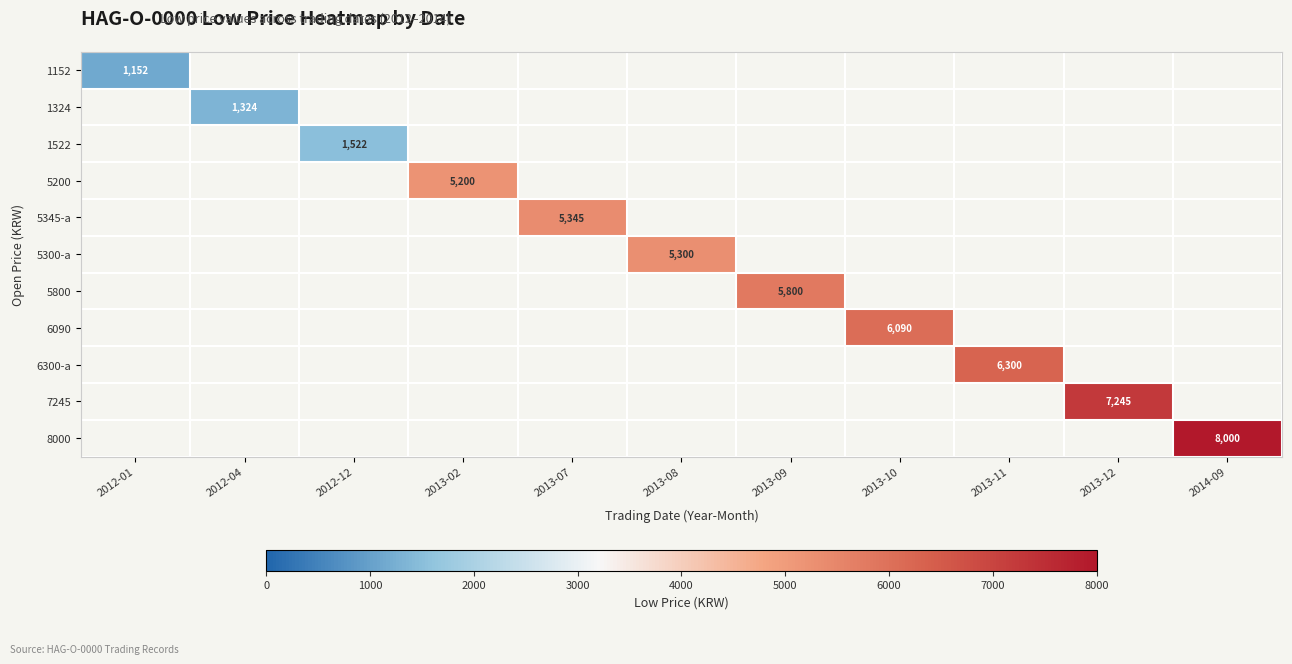

Which has a higher value, 2013-02 or 2013-07?

2013-07